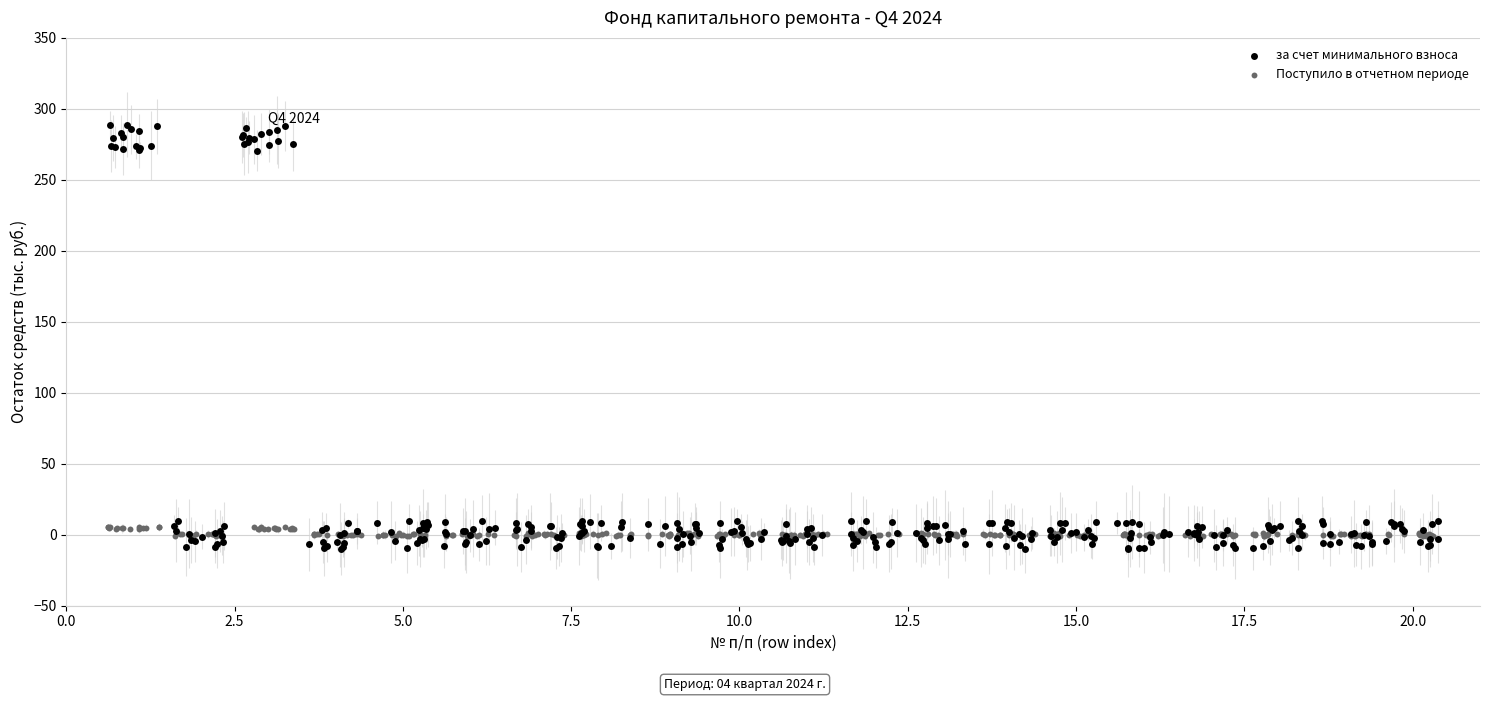

Which series reaches the minimum Y coordinate?

за счет минимального взноса